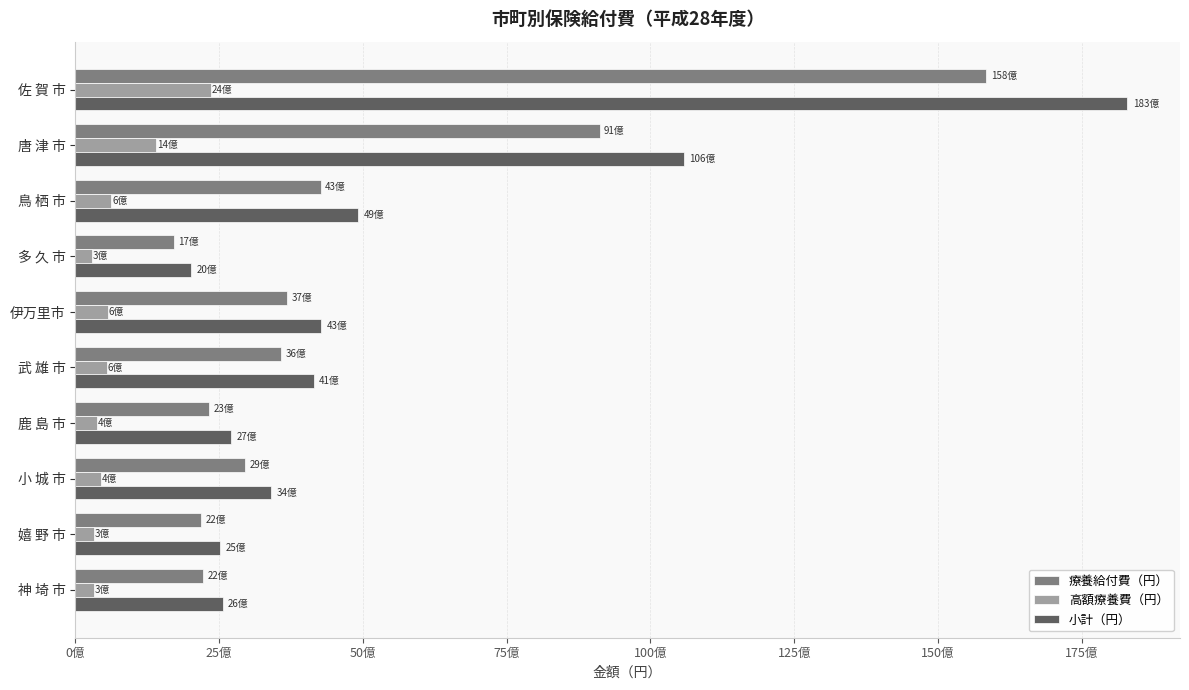

What is the average value of the 高額療養費（円） series?

727384216